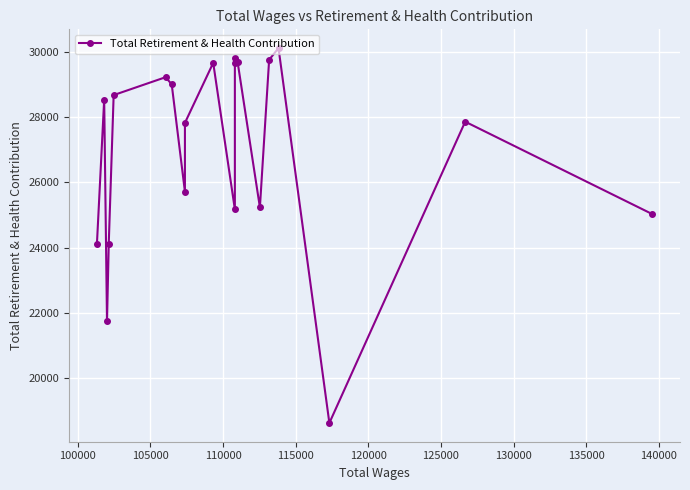

What is the minimum value shown in the chart?

18629